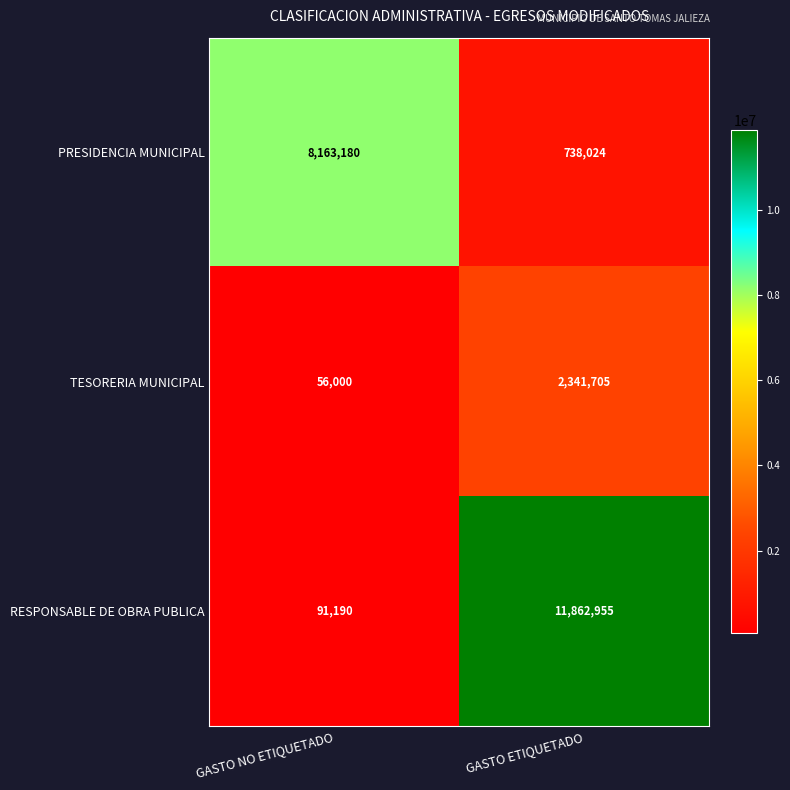

At which category is the sum across all series the highest?

GASTO ETIQUETADO